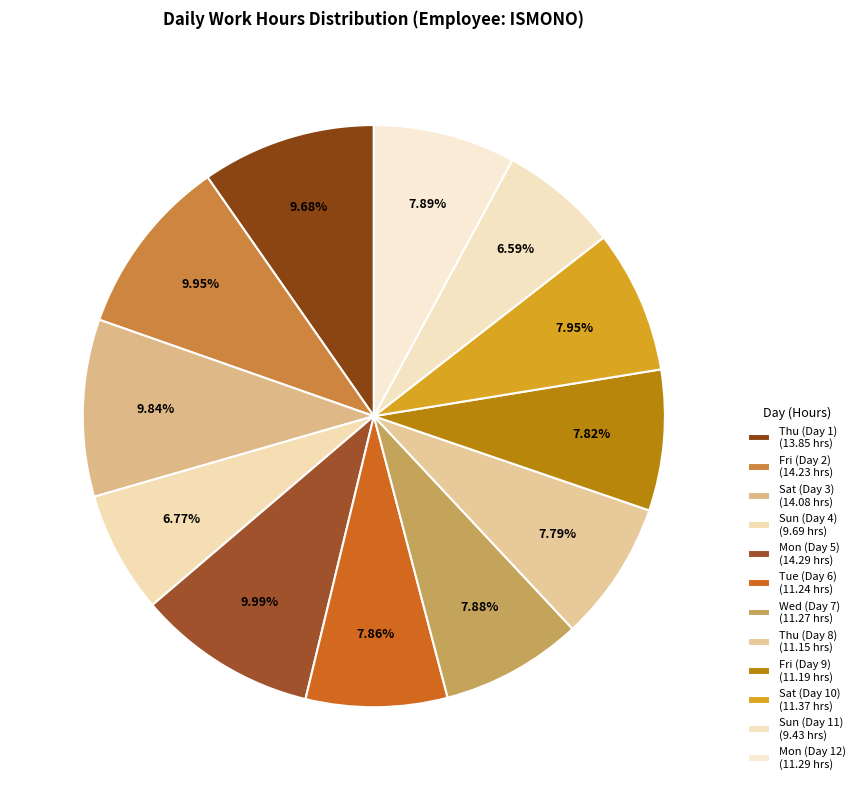

Which has a higher value, Sat (Day 10) or Sun (Day 4)?

Sat (Day 10)